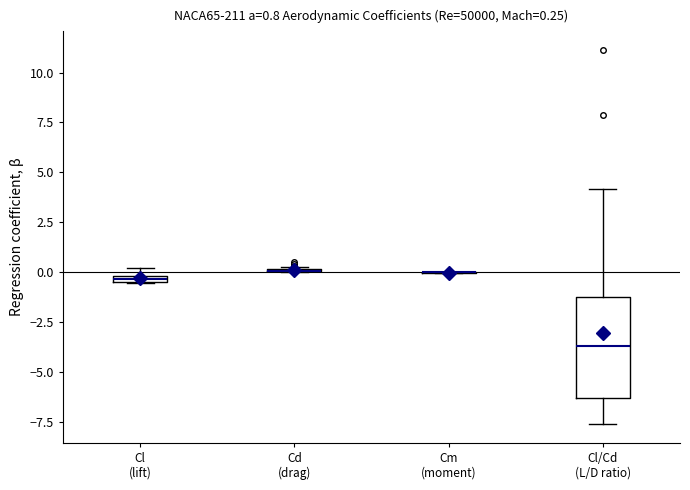

Comparing the boxes themselves (not the whiskers), which one is the tallest?

Cl/Cd (L/D ratio)